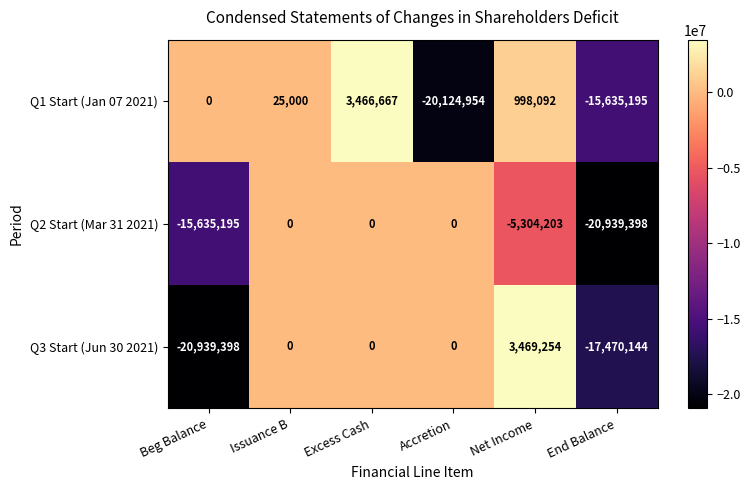

Which series changed the most between Beg Balance and Excess Cash?

Q3 Start (Jun 30 2021)